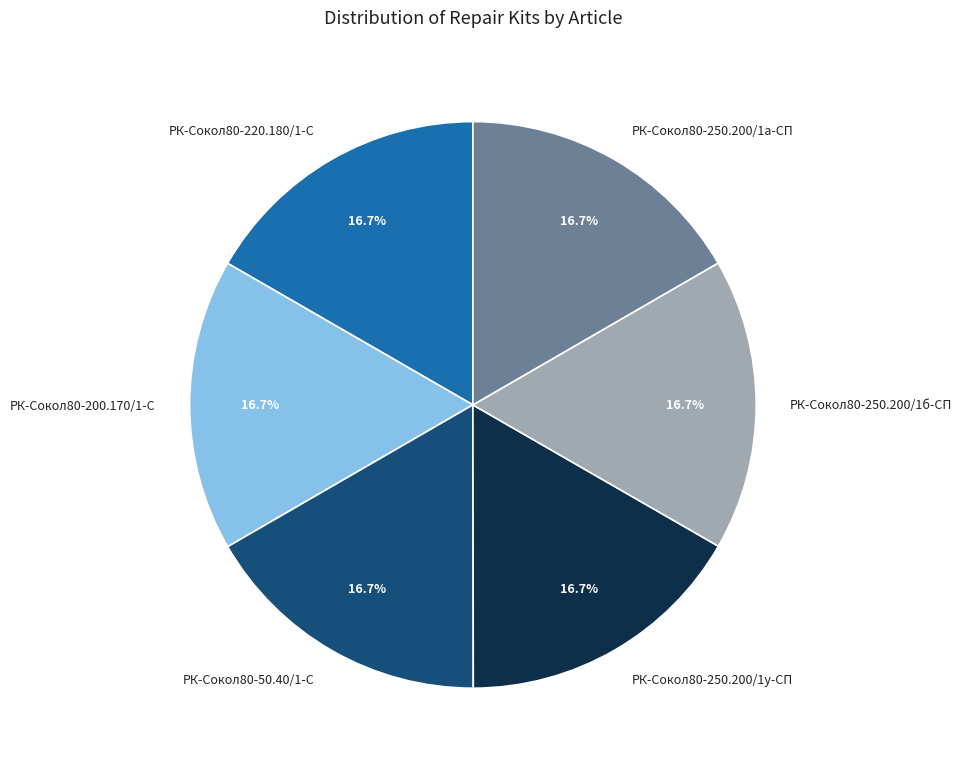

Does РК-Сокол80-220.180/1-С account for over 50% of the chart?

No